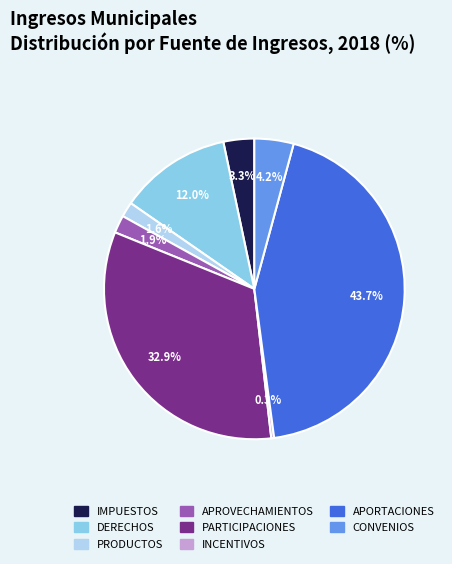

Which slice is the largest?

APORTACIONES